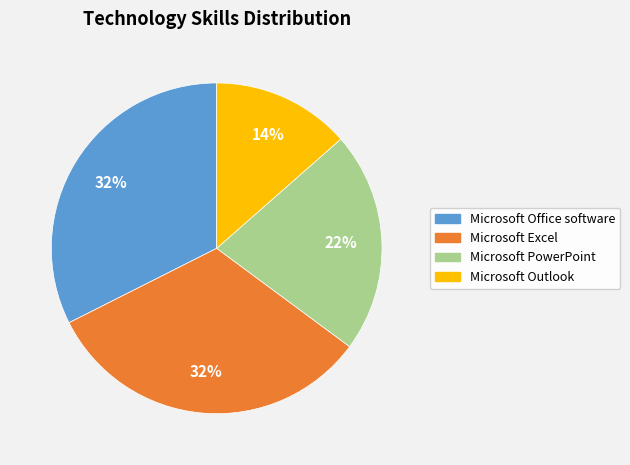

The Microsoft Outlook slice represents 6% of the pie. True or false?

False